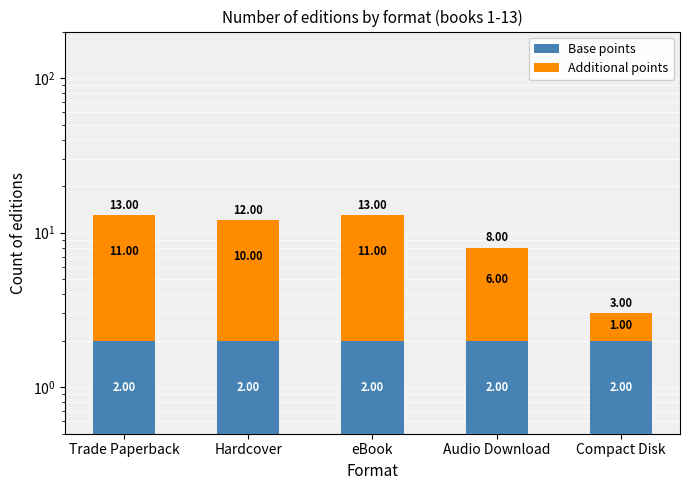

Rank the series by their maximum value, from highest to lowest.

Additional points, Base points